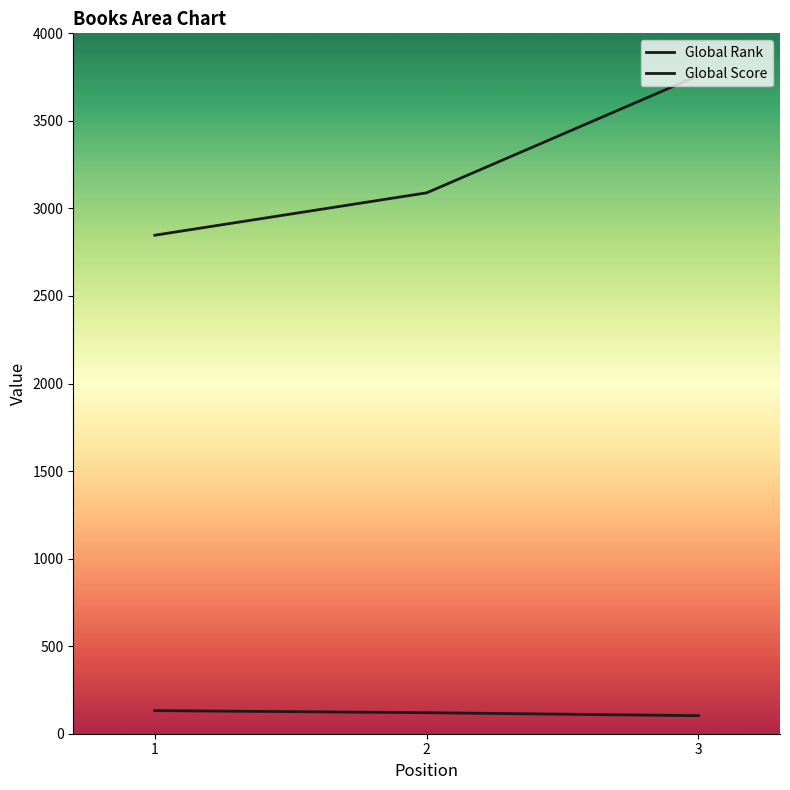

At how many categories does at least one series exceed 2489?

3